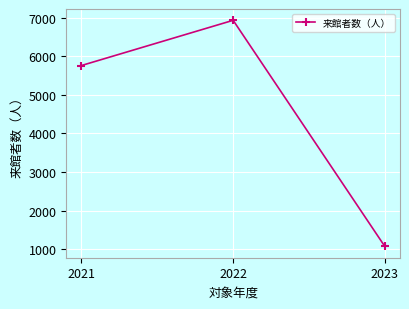

The value at 2023 is 1069. True or false?

True